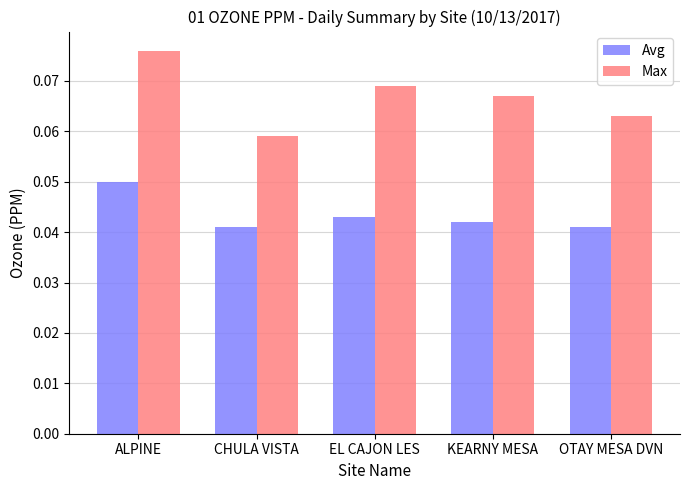

How many Avg values are between 0 and 1?

5